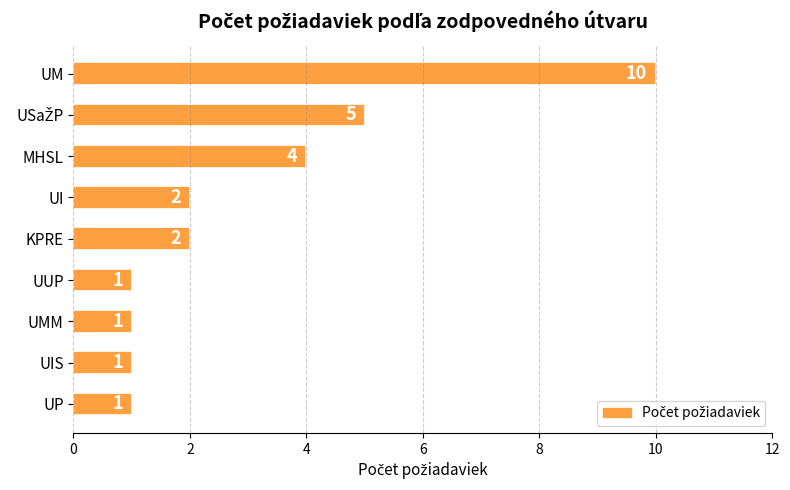

Are the bars horizontal?

Yes